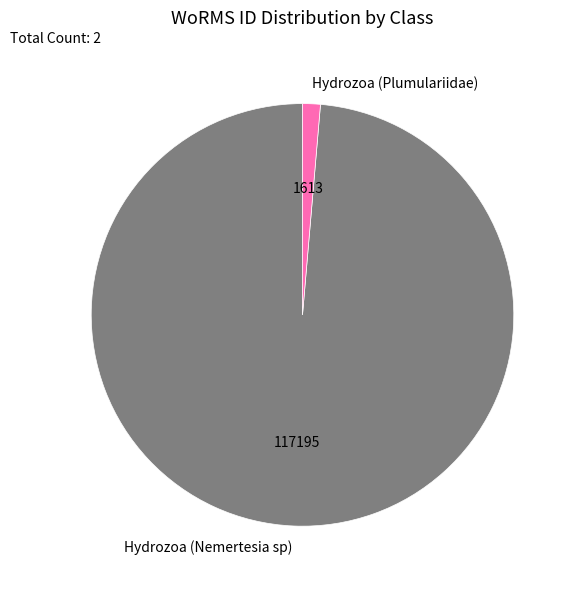

Combined, do Hydrozoa (Plumulariidae) and Hydrozoa (Nemertesia sp) account for over 50%?

Yes